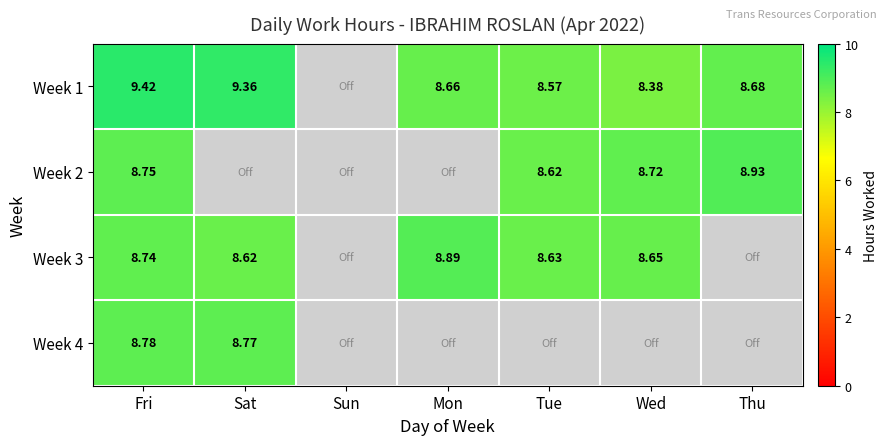

What is the sum of all Week 2 values?

35.0